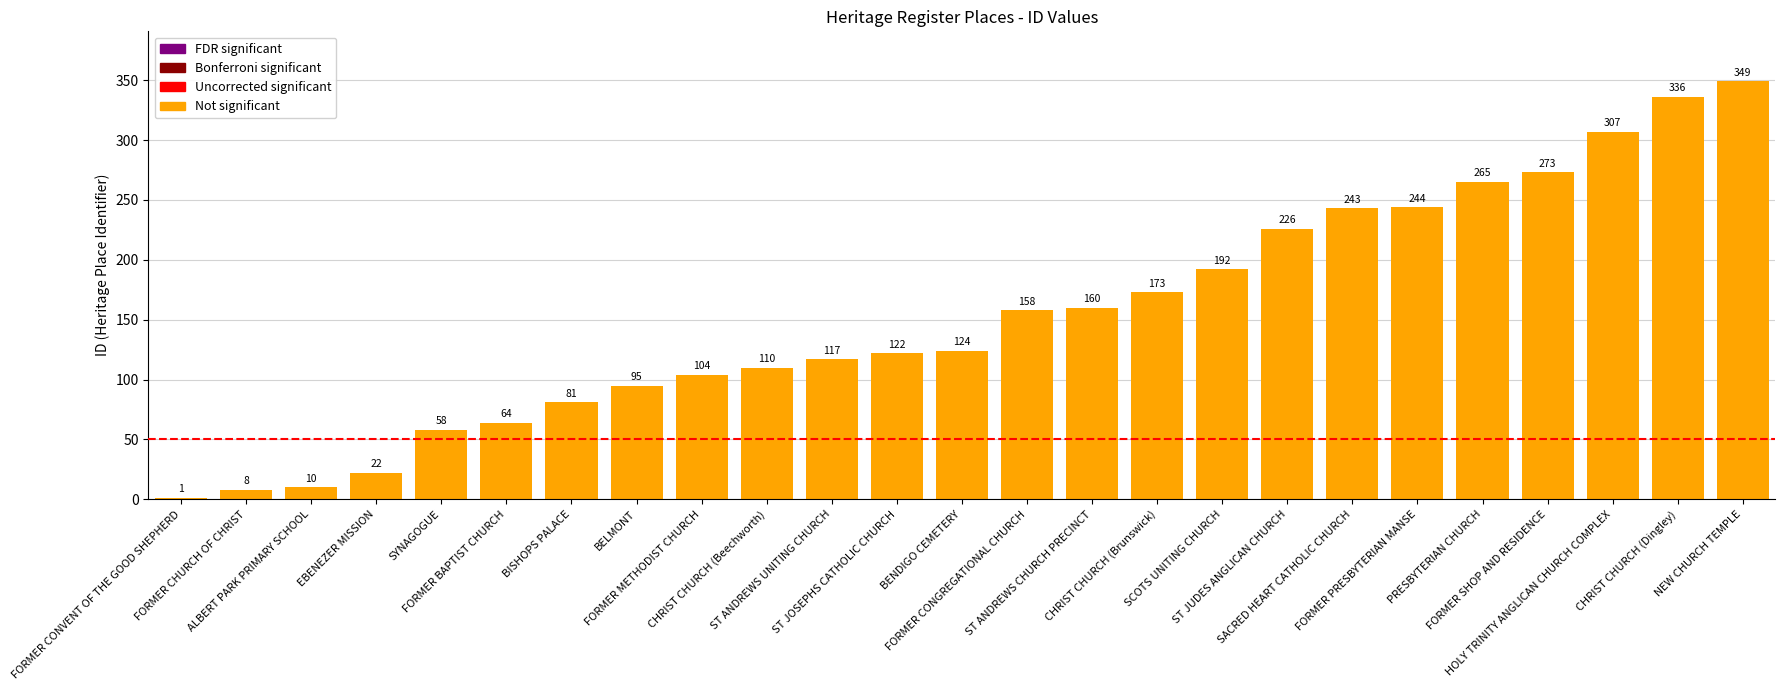

The chart shows a value of 38 at CHRIST CHURCH (Beechworth). True or false?

False